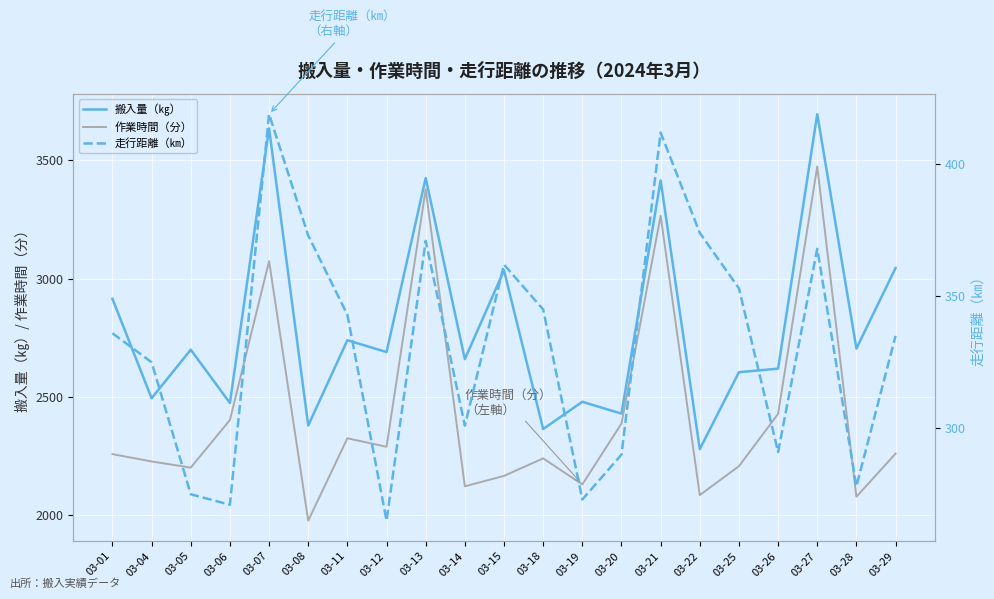

What is the minimum value shown in the chart?

265